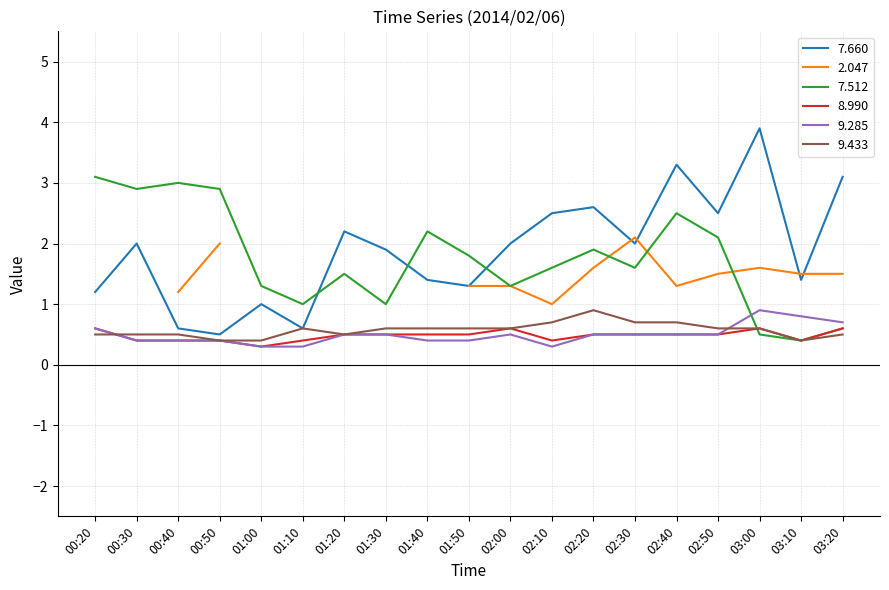

Is the value of 9.433 at 02:50 greater than the value of 9.285 at 01:50?

Yes